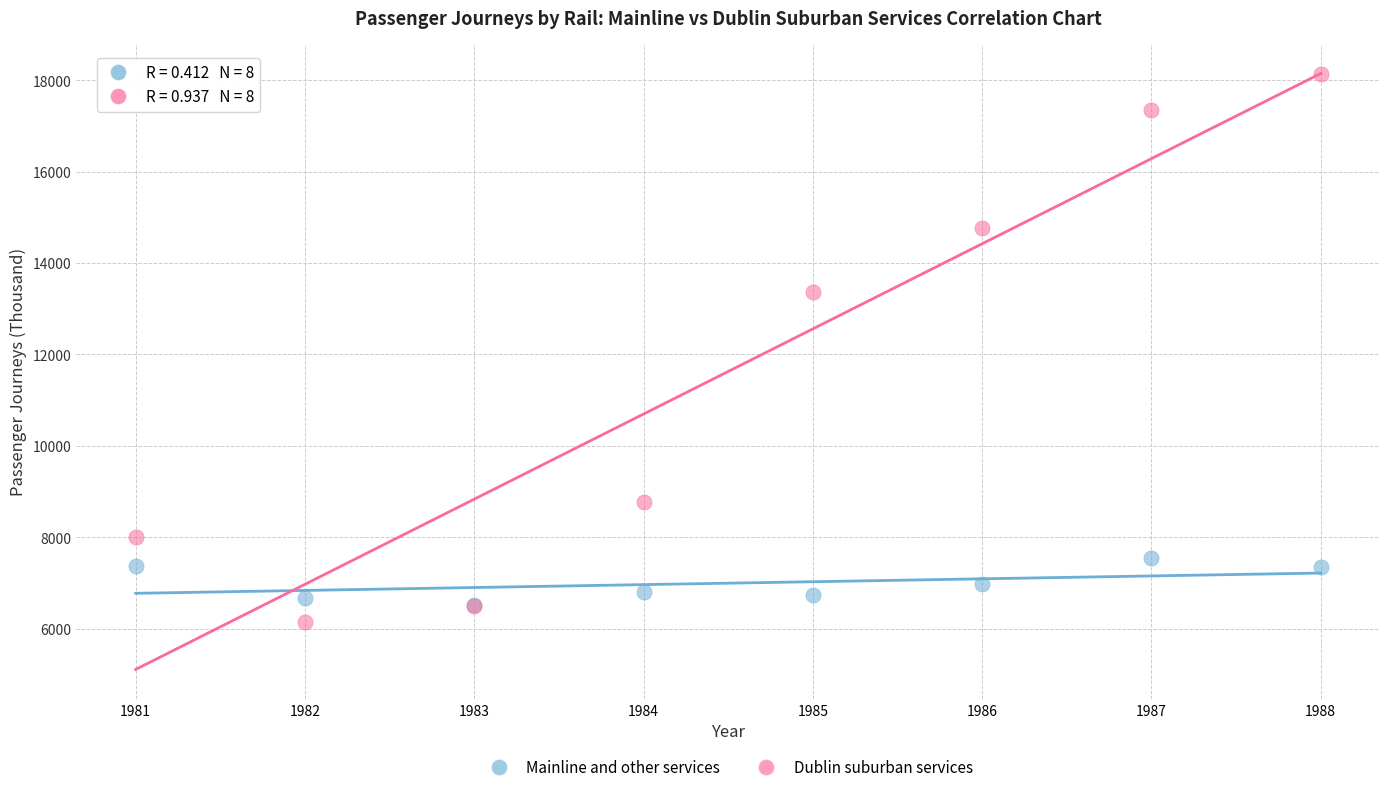

Across all series, what Y value is closest to 12139?

13360